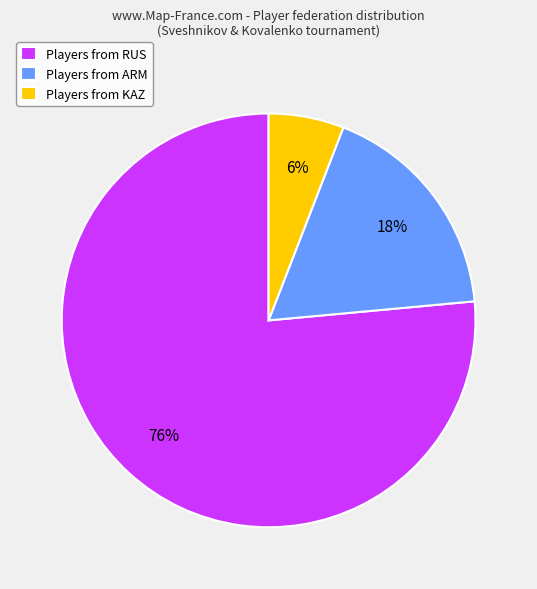

Do Players from ARM and Players from RUS together represent more than half of the pie?

Yes